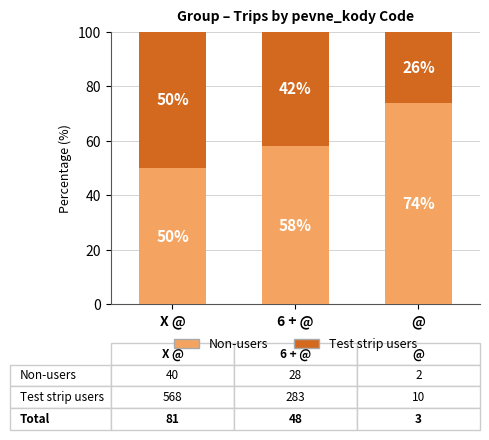

At which label is Non-users closest to 62?

6 + @